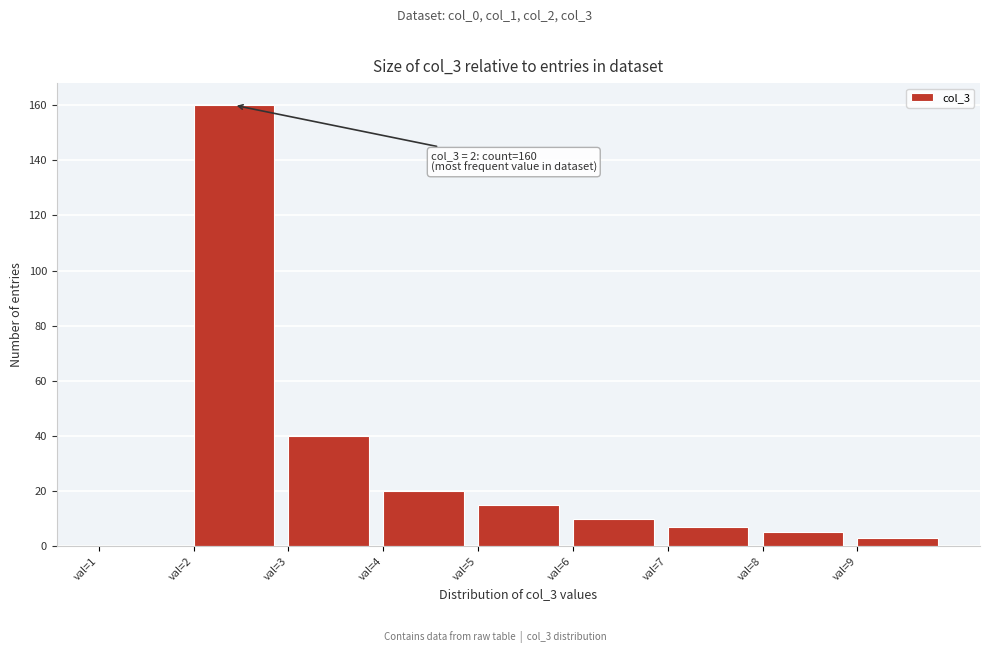

Over which range of the x-axis is the bar tallest?

2 to 3